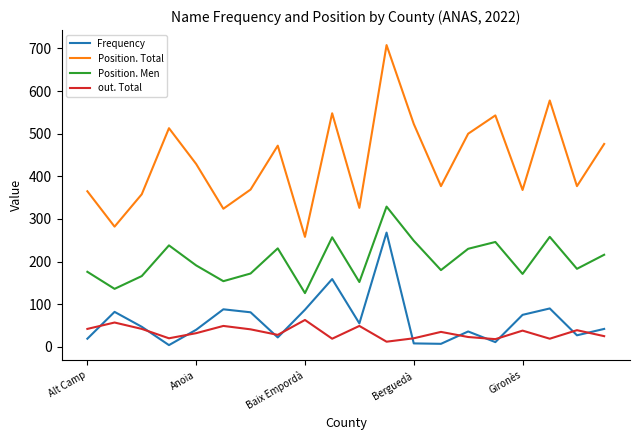

List the series in order of their peak value, lowest first.

out. Total, Frequency, Position. Men, Position. Total